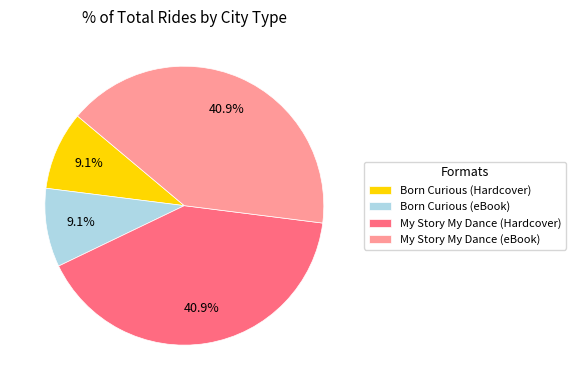

To the nearest percent, what is the combined percentage of My Story My Dance (Hardcover) and My Story My Dance (eBook)?

82%